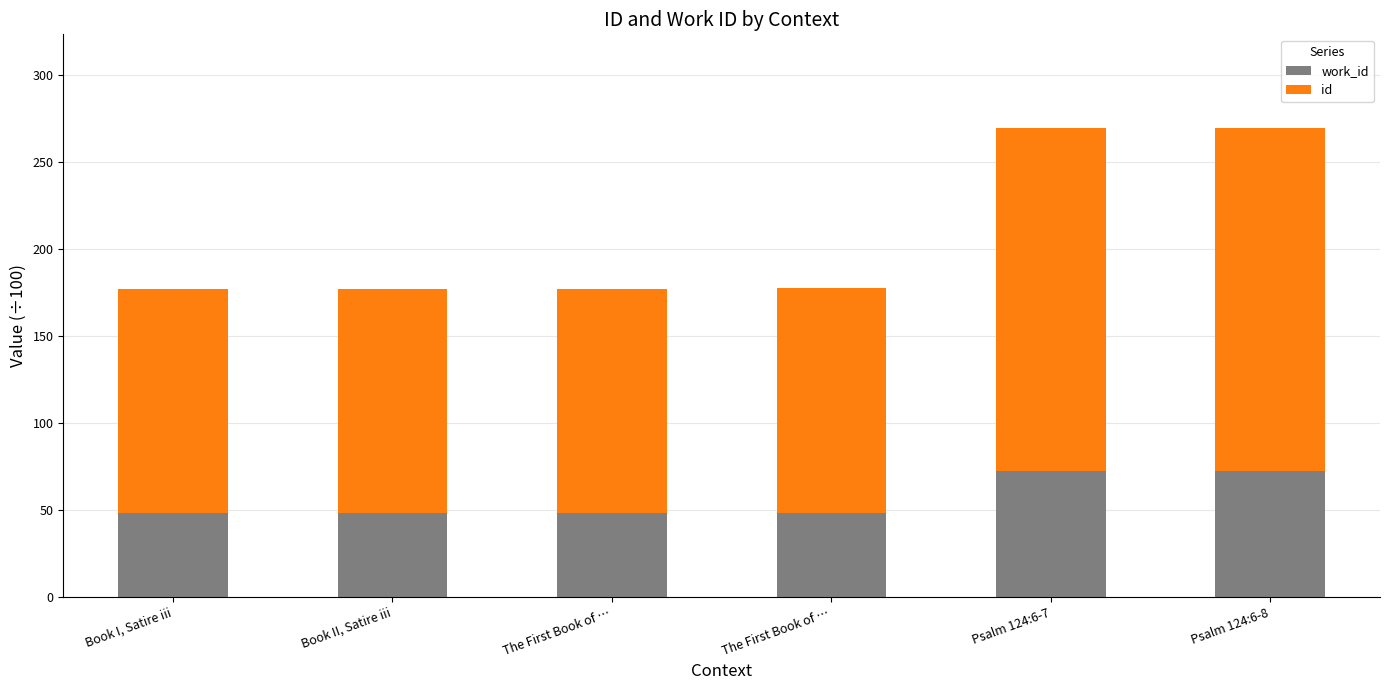

What is the label of the 2nd bar from the left?

Book II, Satire iii